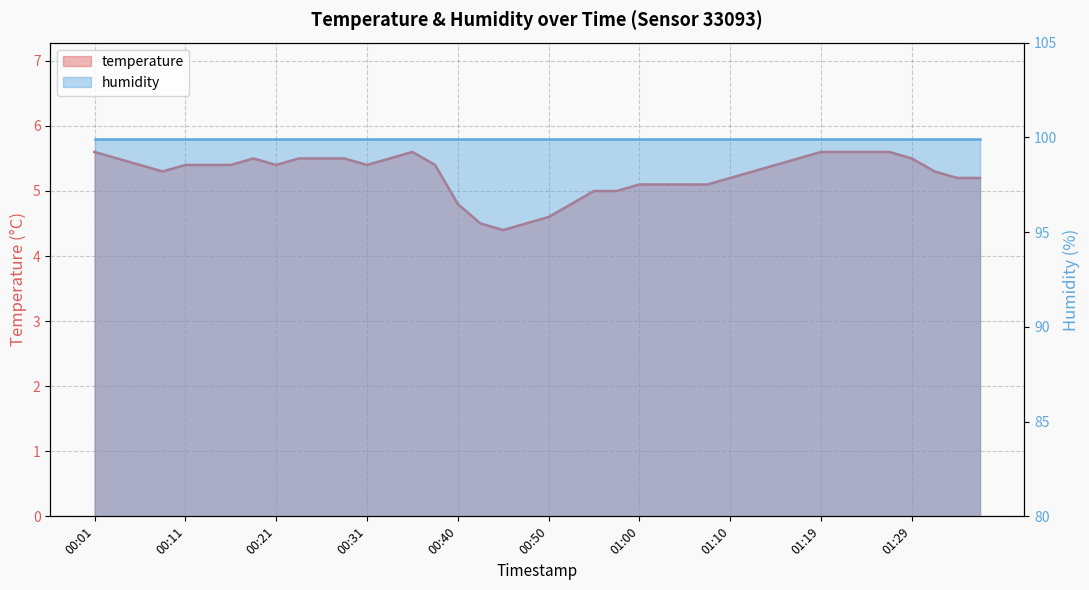

Which label corresponds to the smallest value in the chart?

00:45